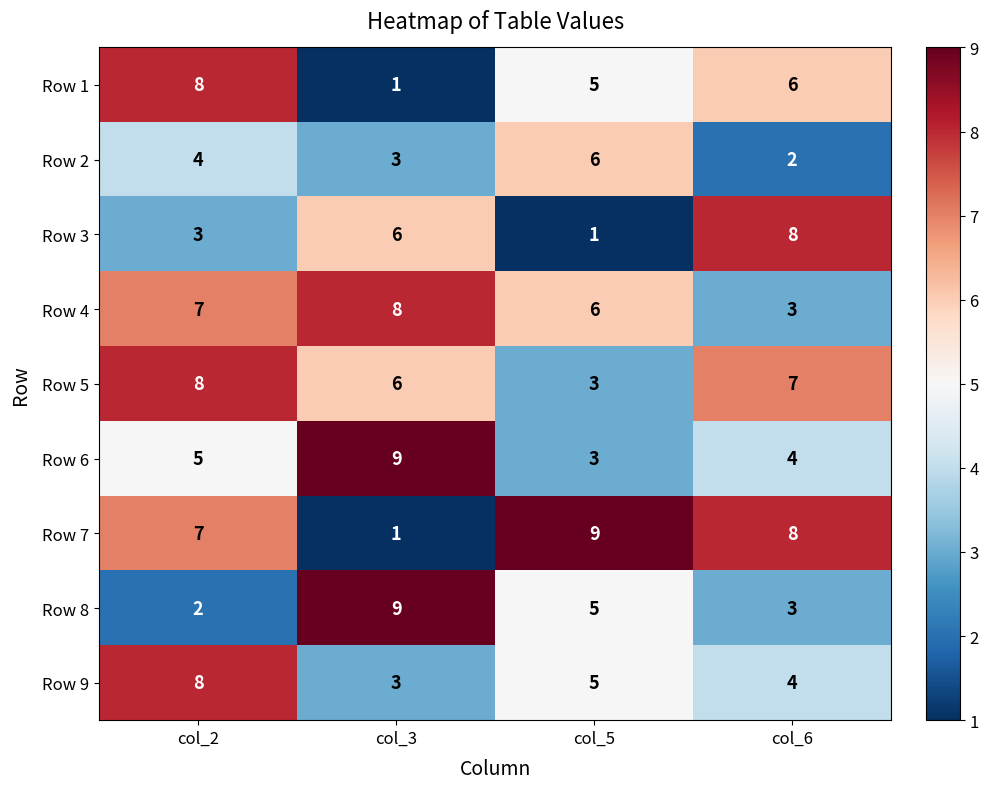

The Row 4 series shows 6 at col_5. True or false?

True